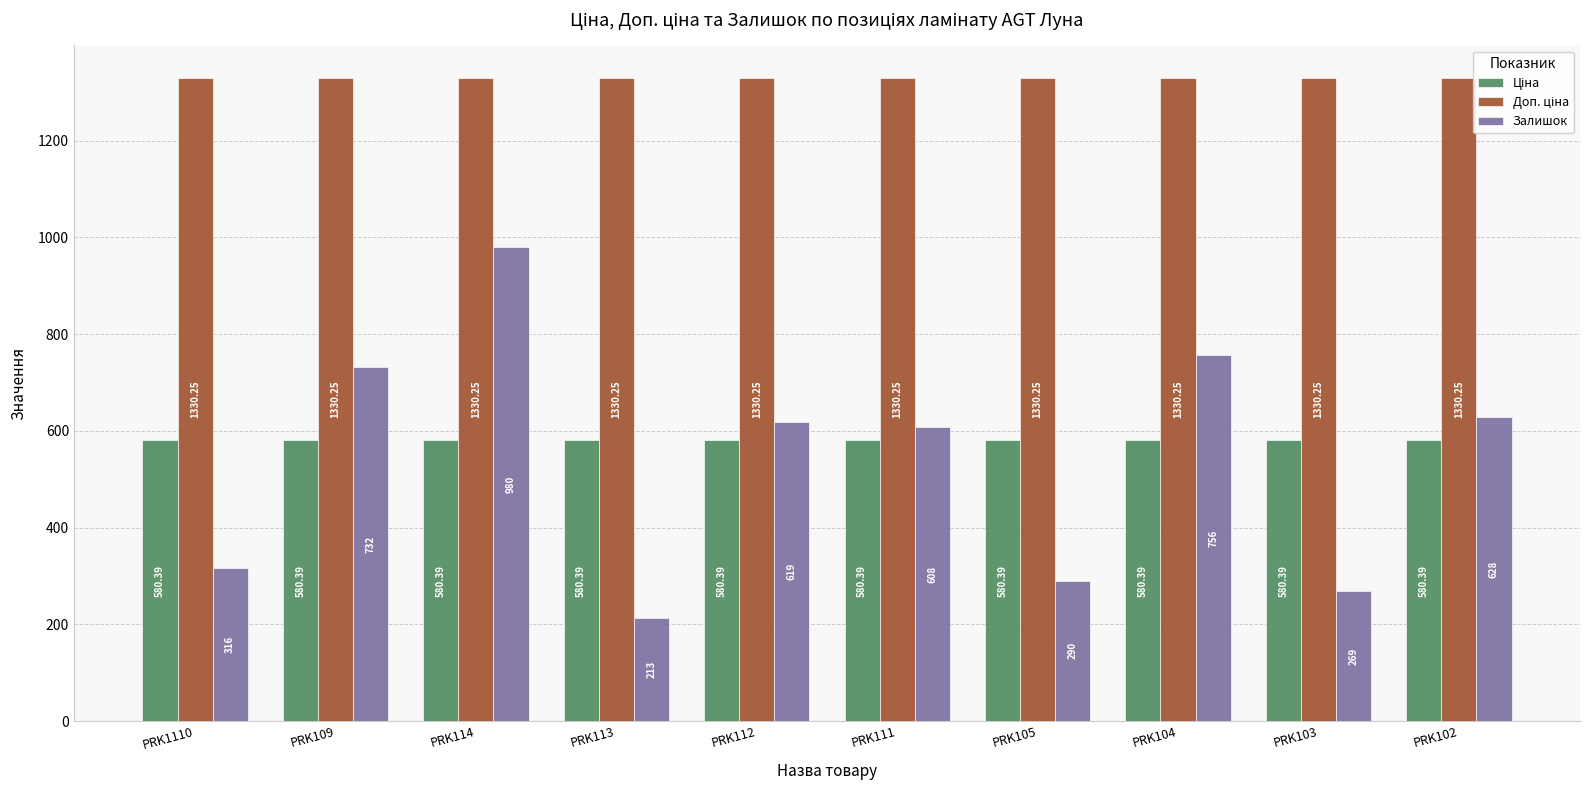

What is the spread (max minus min) of values at PRK102?

749.9